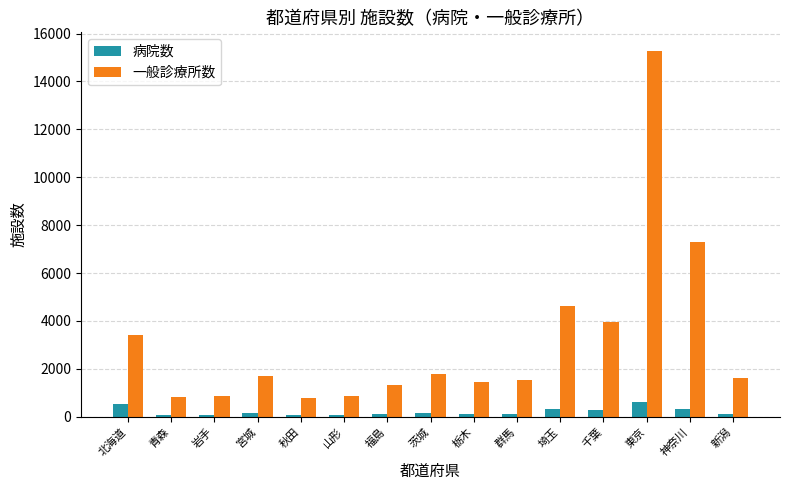

The 一般診療所数 series shows 787 at 秋田. True or false?

True